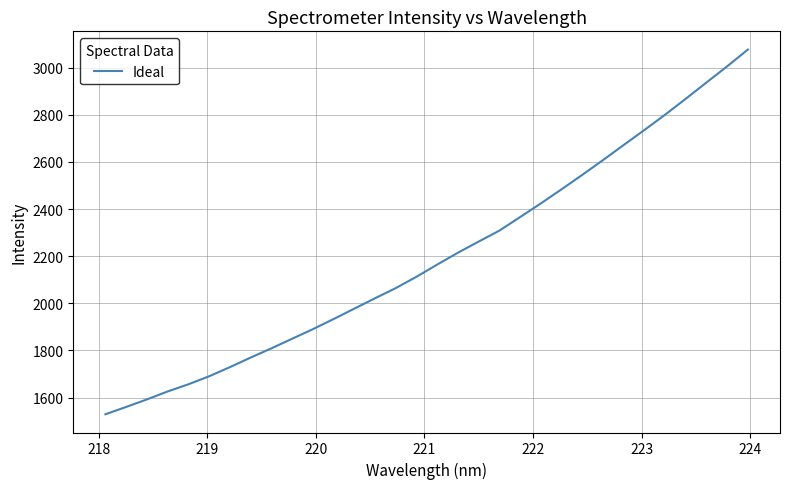

What is the greatest value displayed?

3076.5